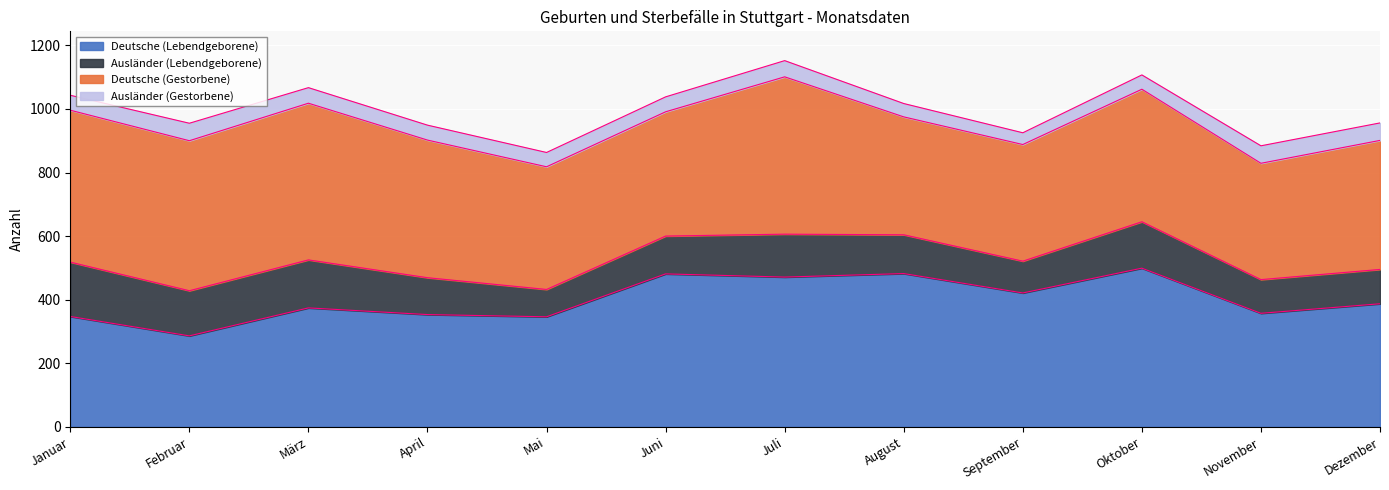

Reading left to right, transcribe all the data shown in this chart.

Deutsche (Lebendgeborene): 347	286	374	353	346	481	471	482	421	499	357	387
Ausländer (Lebendgeborene): 171	142	151	116	86	119	135	122	100	146	106	108
Deutsche (Gestorbene): 478	472	493	433	386	391	495	371	367	417	366	406
Ausländer (Gestorbene): 47	55	49	47	45	47	51	42	37	45	55	55